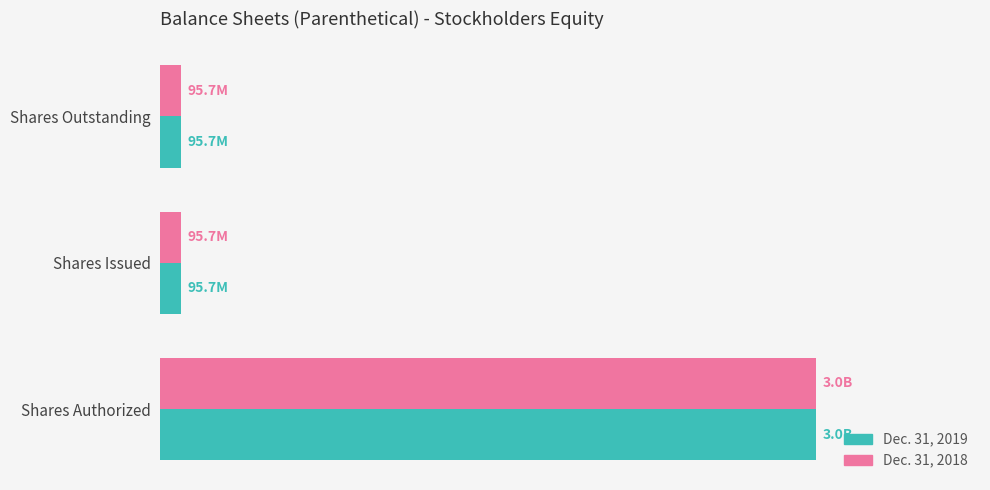

What are all the series names shown in the legend?

Dec. 31, 2019, Dec. 31, 2018